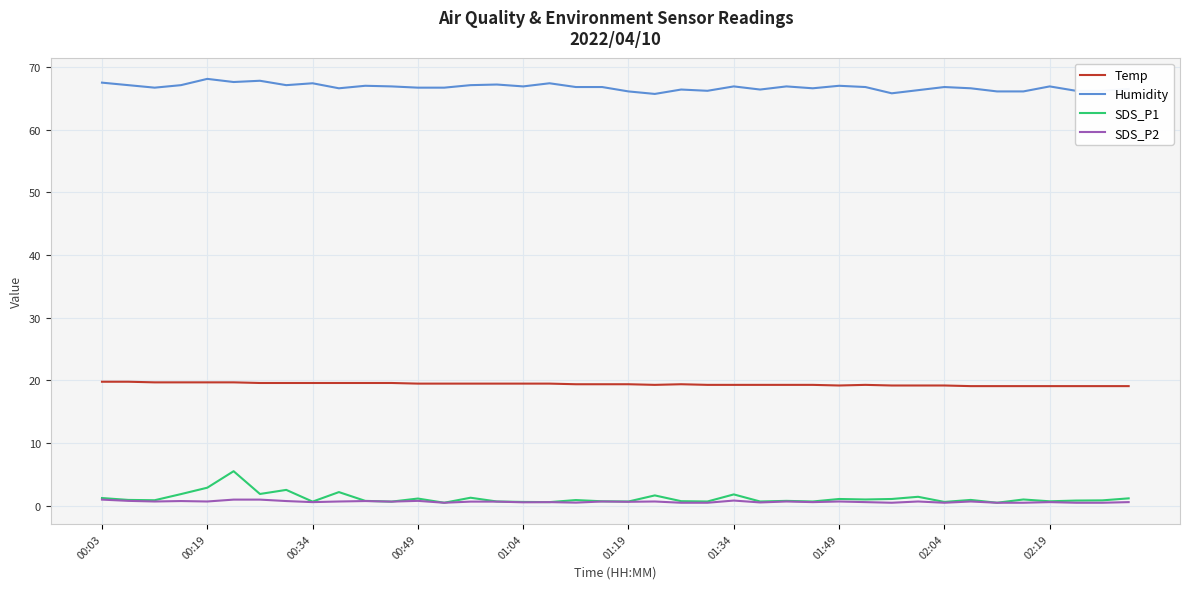

What is the difference between the maximum and minimum values in the Temp series?

0.7